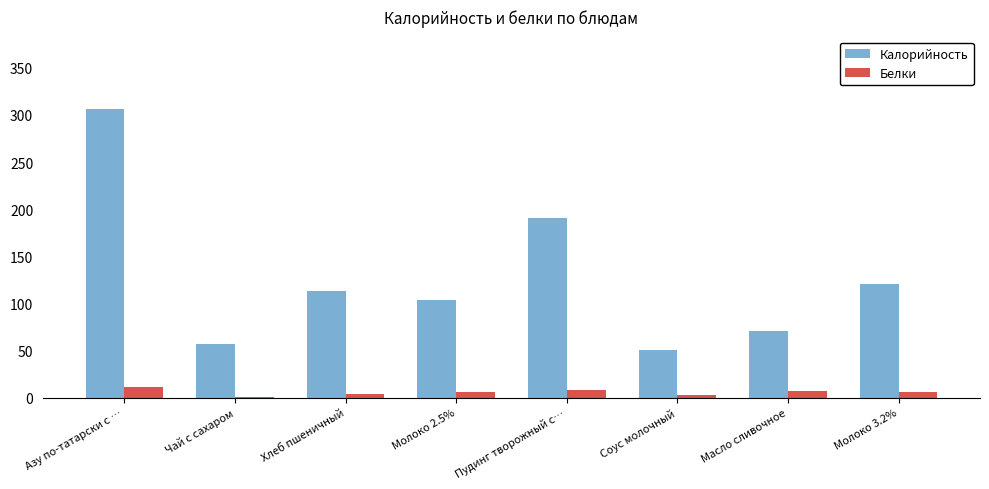

Is it true that Калорийность equals 71.0 at Масло сливочное?

True